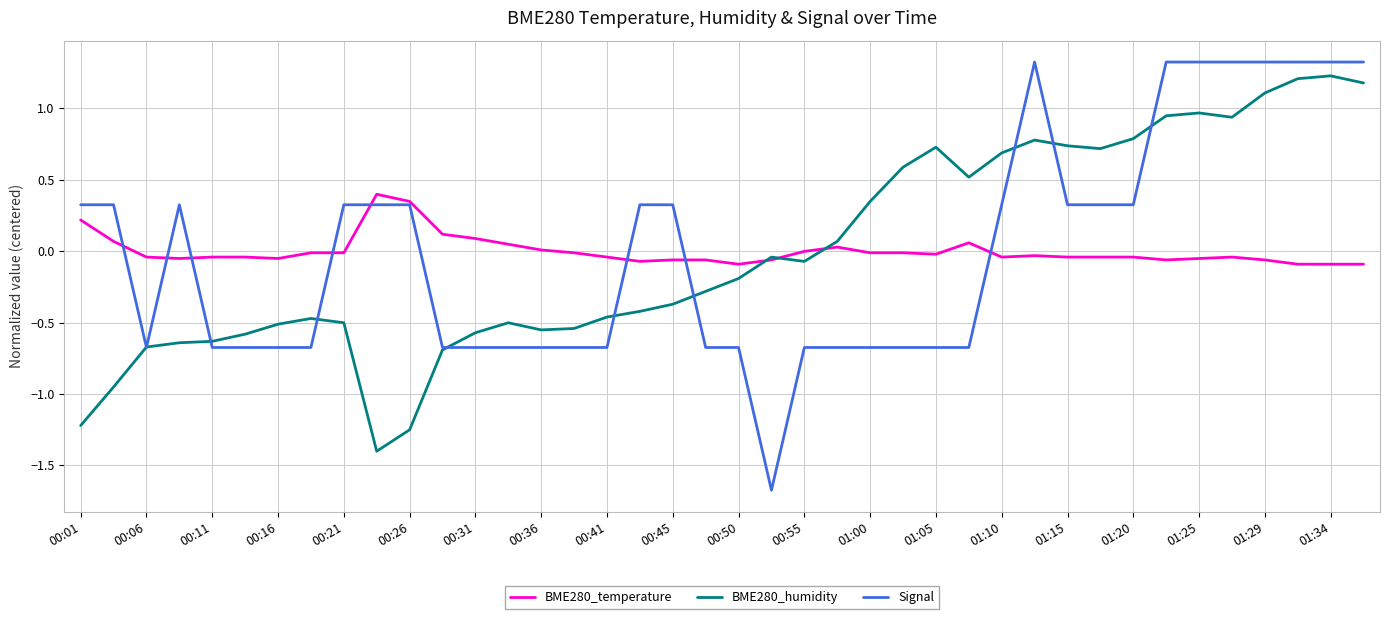

Which series ends up on top after the final intersection of Signal and BME280_temperature?

Signal